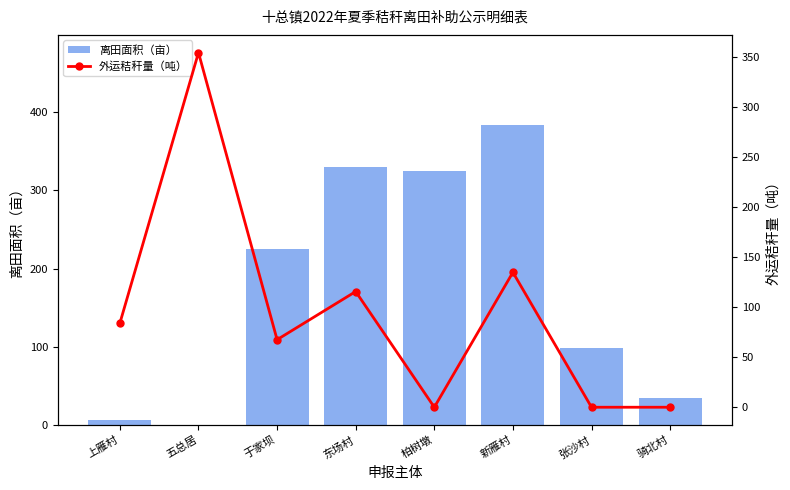

Which series has the largest range (max minus min)?

离田面积（亩）